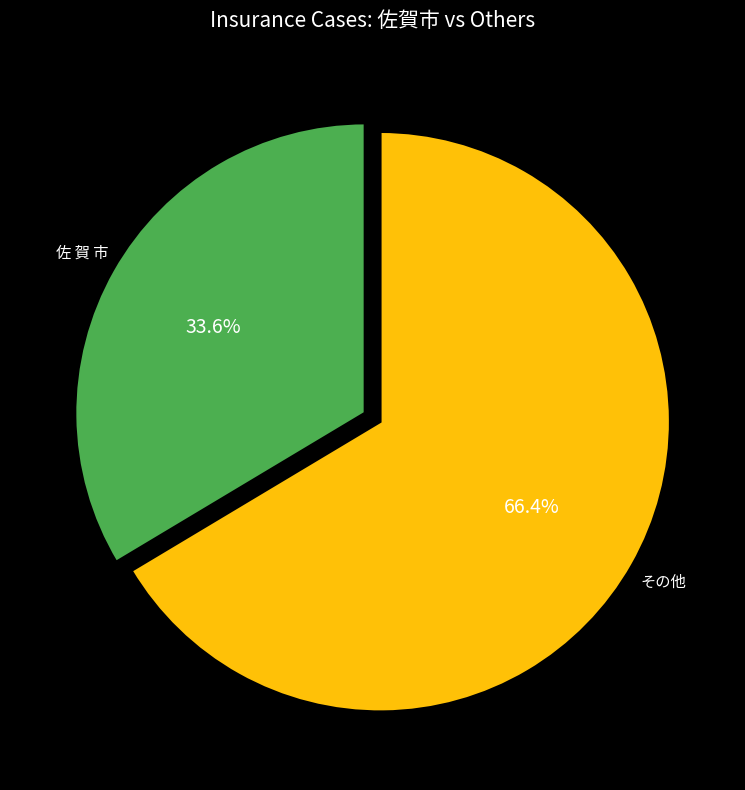

How many slices are in this pie chart?

2